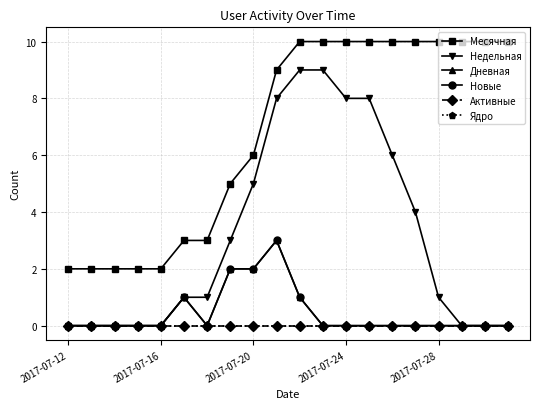

Does the chart have visible grid lines?

Yes